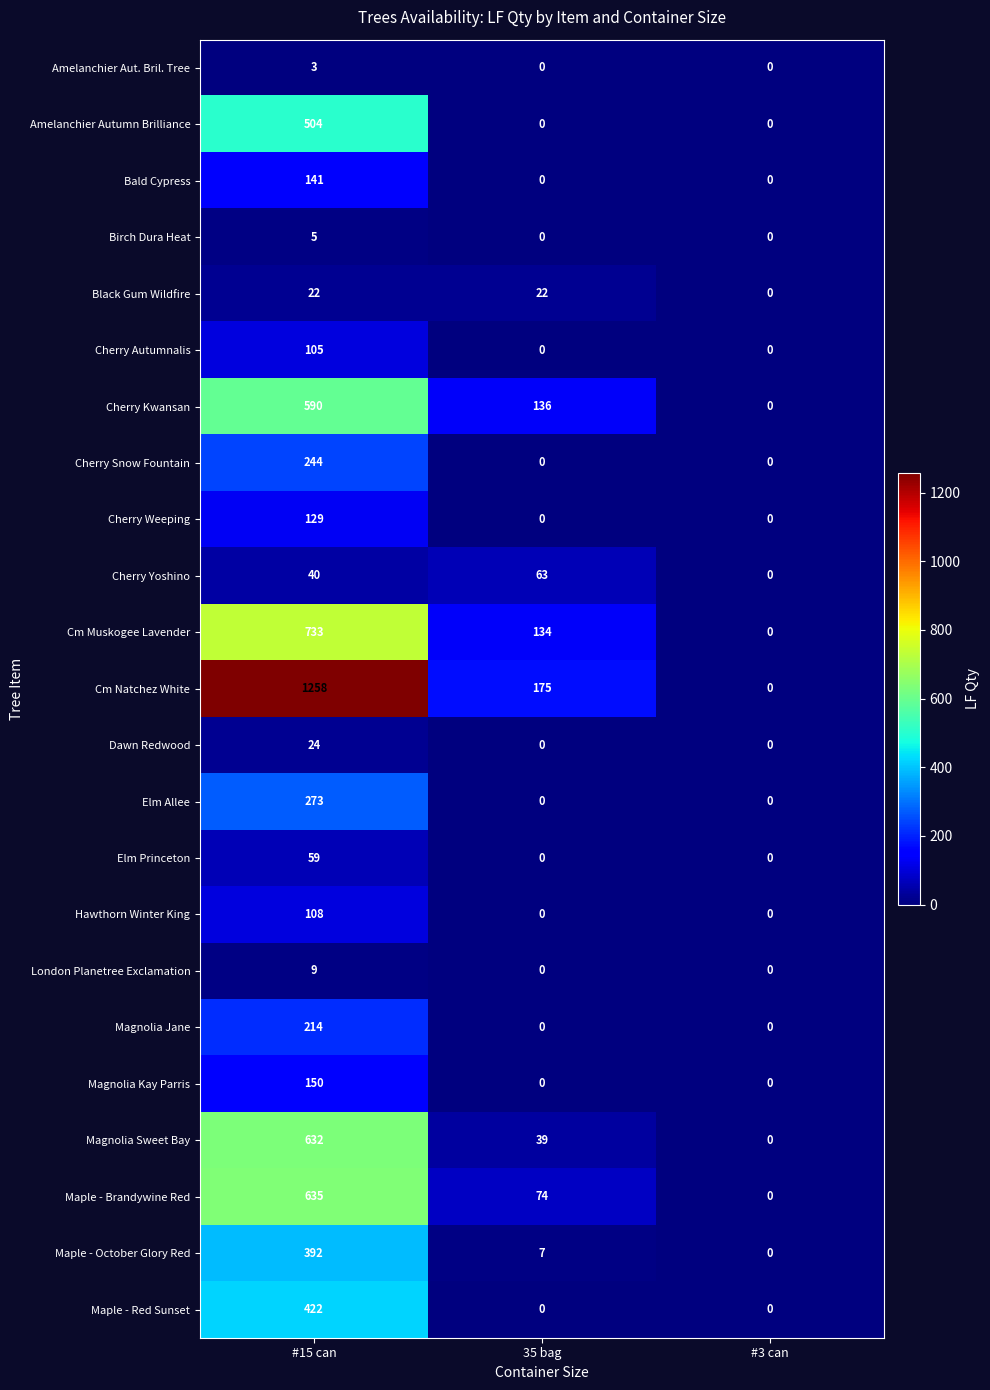

The Amelanchier Aut. Bril. Tree series shows 0 at #3 can. True or false?

True